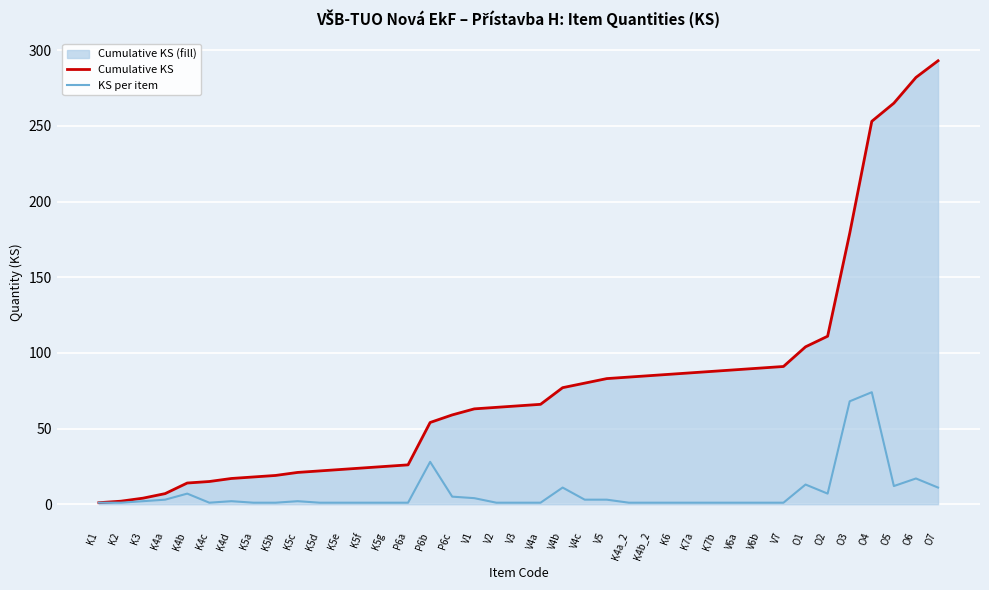

At how many categories does at least one series exceed 149?

5